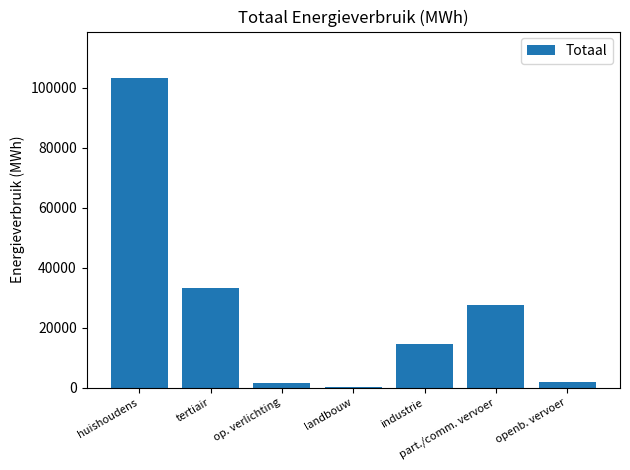

What is the maximum value shown in the chart?

103315.8